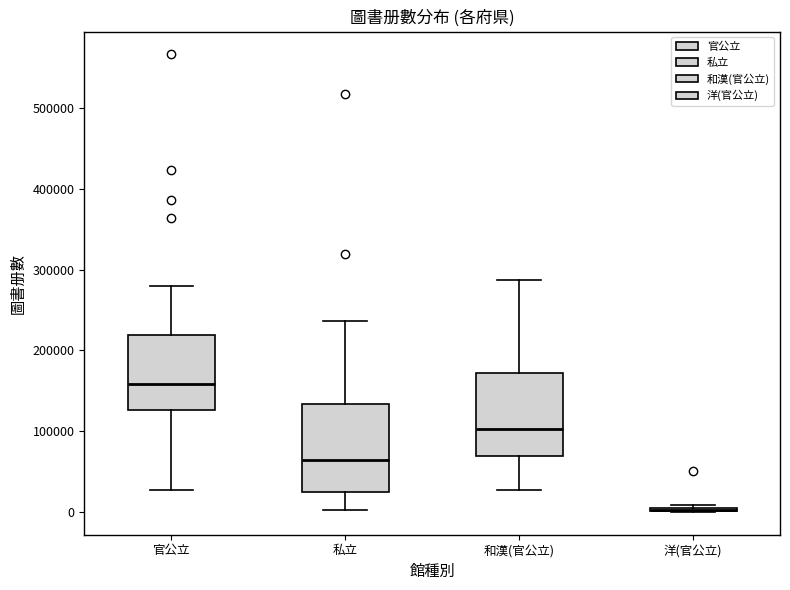

Reading left to right, transcribe this box plot: for each box, give where its median line is, the range the box spans, and where its two whiskers end, as read against the y-axis. The values are not printed on the chart, so give them approximately, as read against the axis.

官公立: median 160000, box 130000 to 220000, whiskers 30000 to 280000
私立: median 60000, box 30000 to 130000, whiskers 0 to 240000
和漢(官公立): median 100000, box 70000 to 170000, whiskers 30000 to 290000
洋(官公立): box collapsed to a line at 0, whiskers 0 to 10000